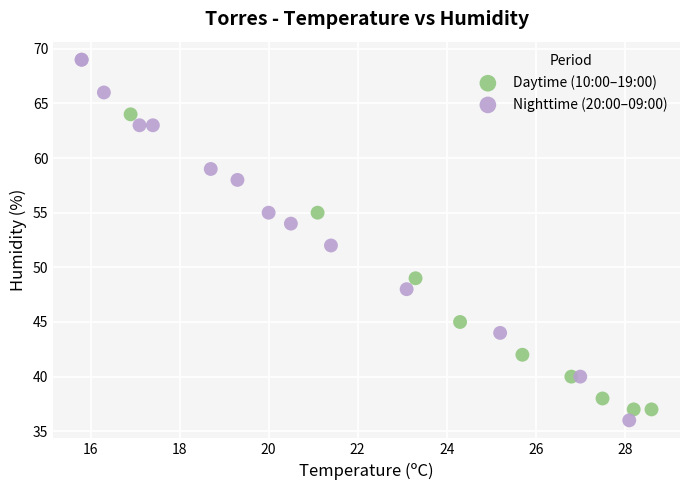

Which series reaches the maximum Y coordinate?

Nighttime (20:00–09:00)